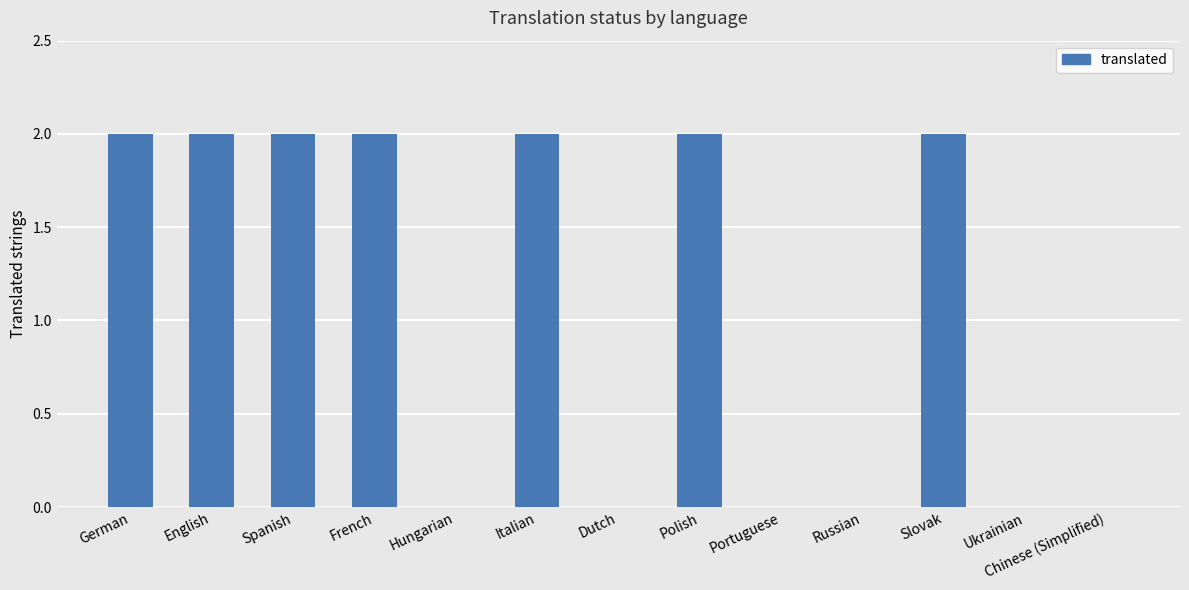

The chart shows a value of 0 at Hungarian. True or false?

True